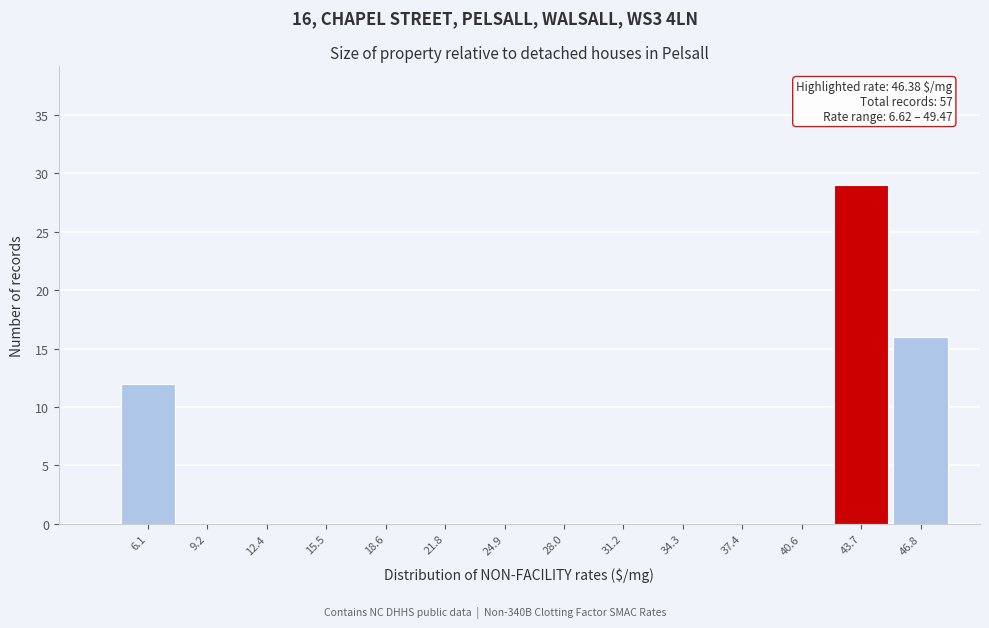

Reading left to right, transcribe all the data shown in this chart.

6.1=12	9.2=0	12.4=0	15.5=0	18.6=0	21.8=0	24.9=0	28.0=0	31.2=0	34.3=0	37.4=0	40.6=0	43.7=29	46.8=16